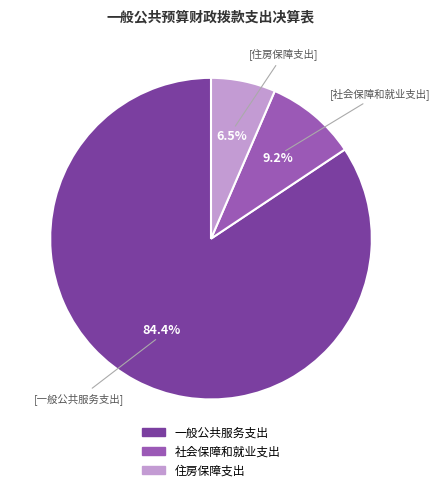

Is it true that 社会保障和就业支出 is 1% of the pie?

False